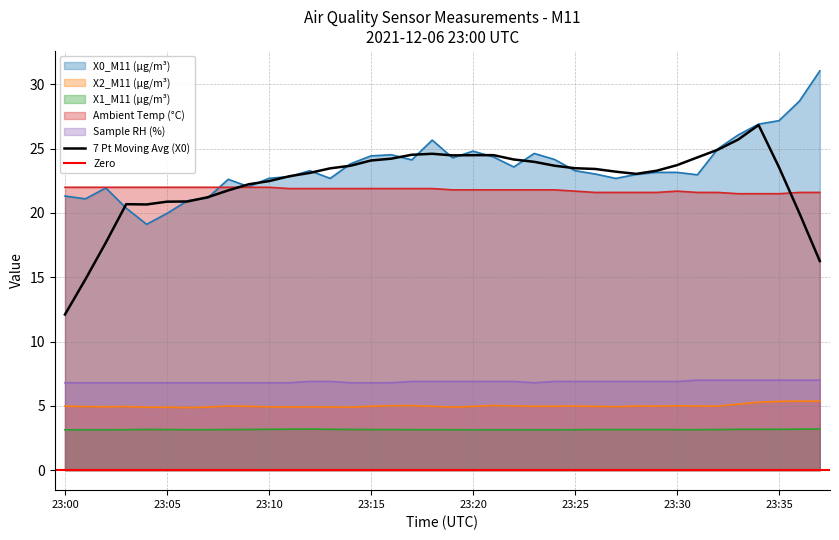

What is the lowest value of the X0_M11 (μg/m³) series?

19.1